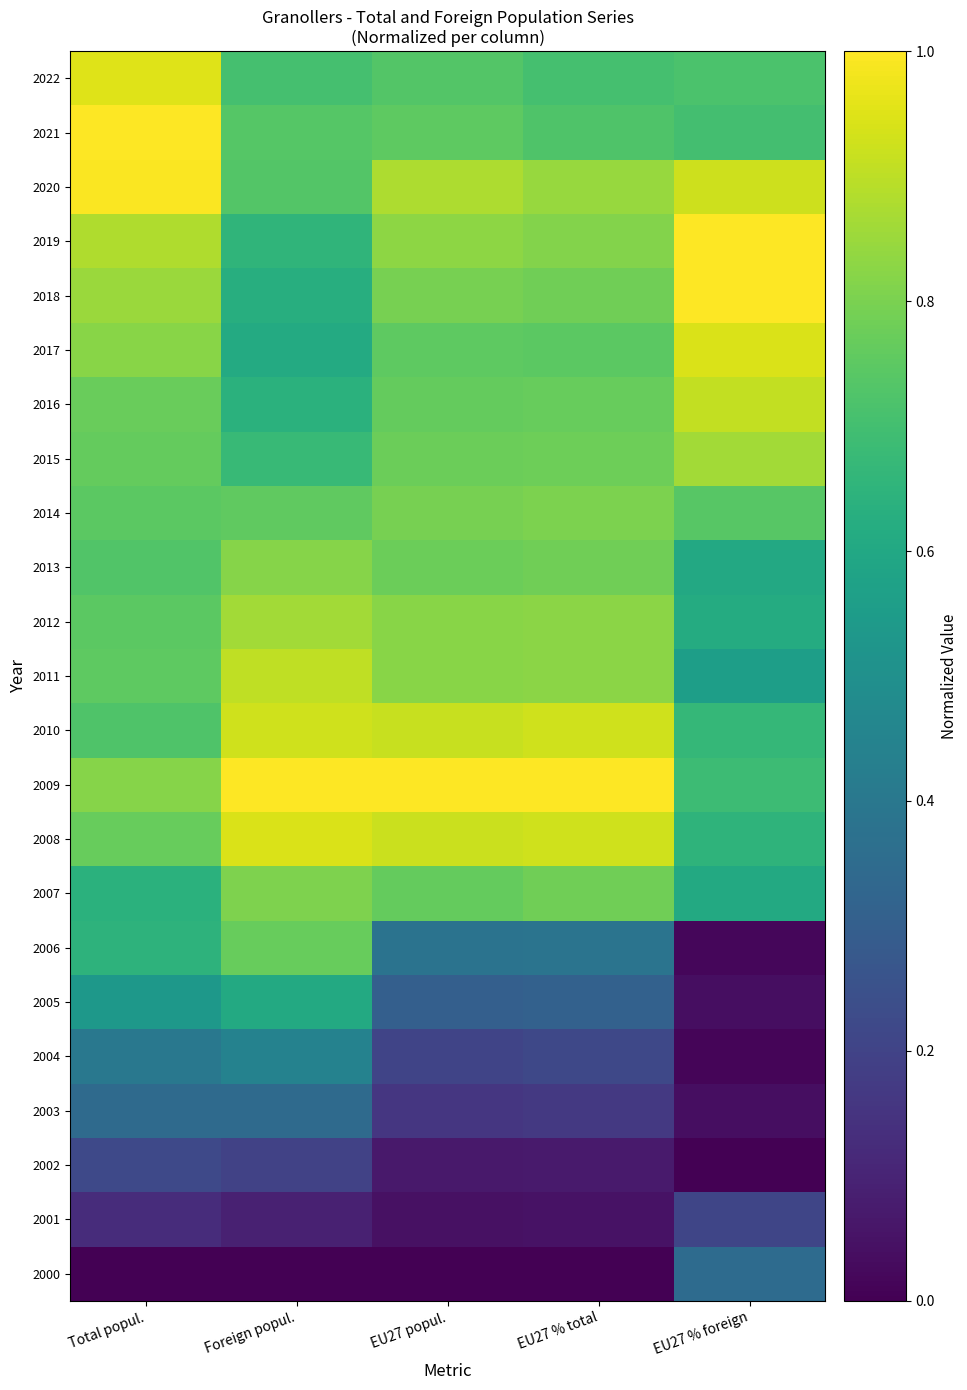

What is the difference between the highest and lowest values at EU27 % total?

1.0